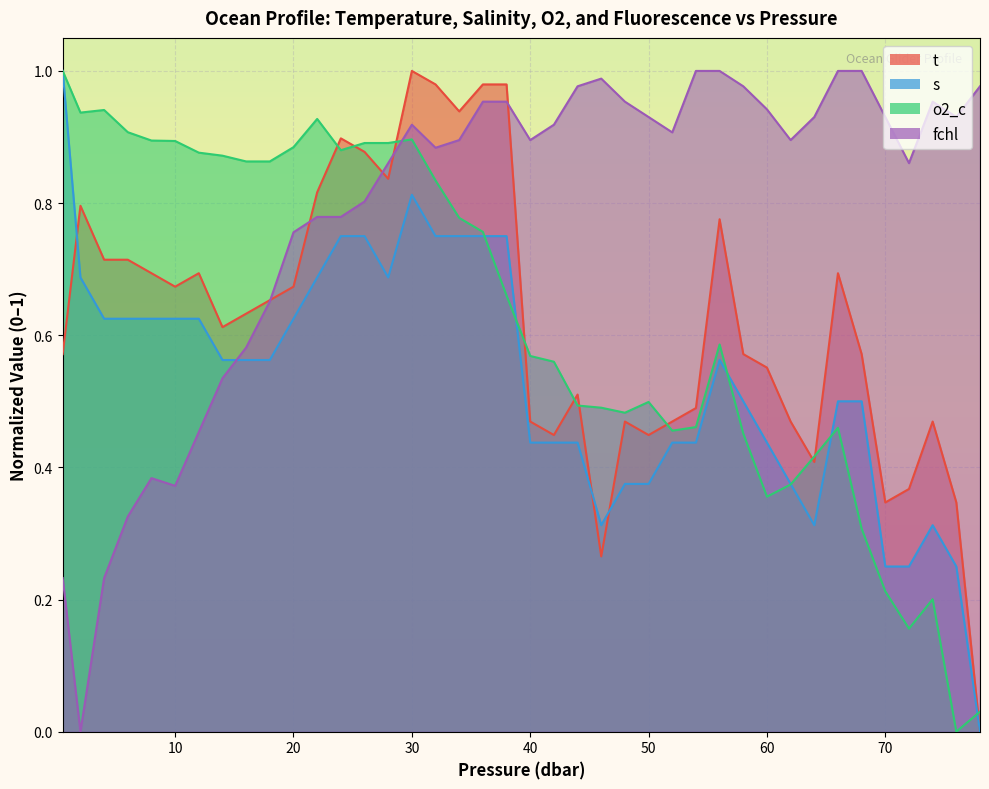

What is the difference between the highest and lowest values at 70.0?

0.7